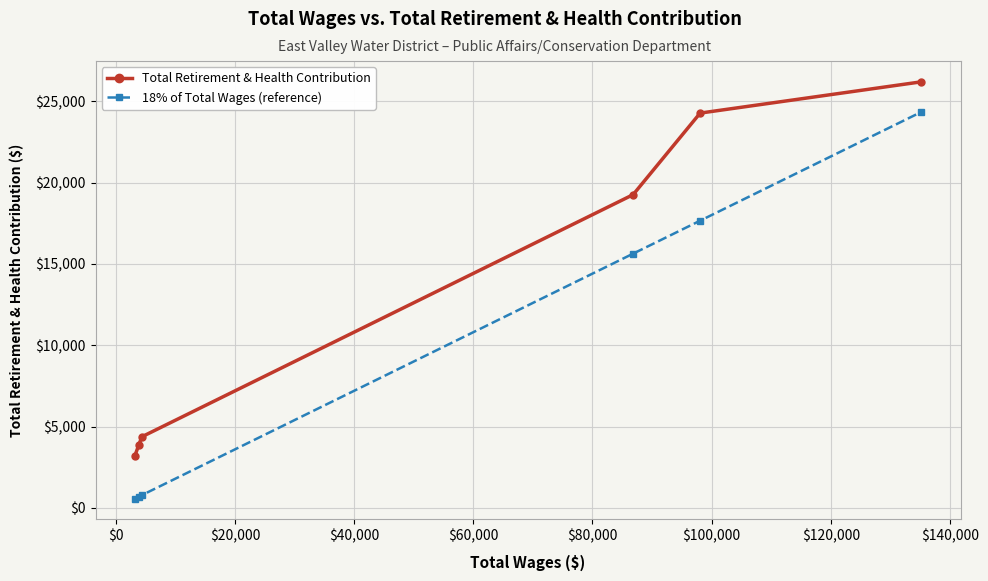

What is the highest value of the 18% of Total Wages (reference) series?

24335.3